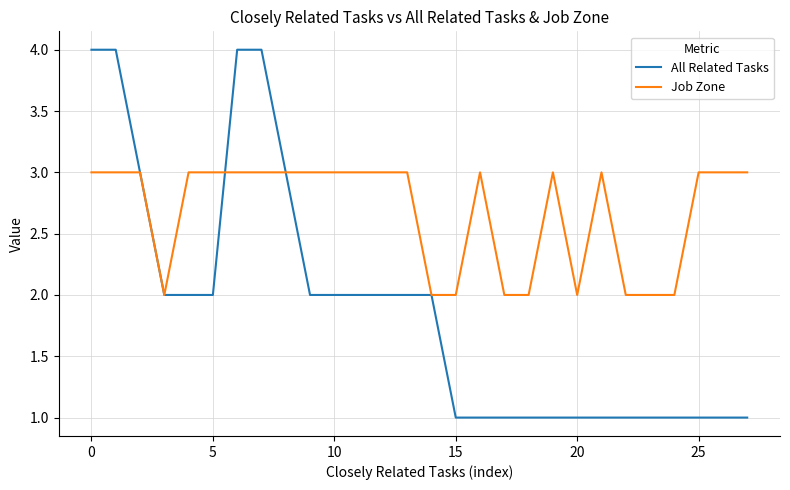

Rank the series by their average value, from highest to lowest.

Job Zone, All Related Tasks